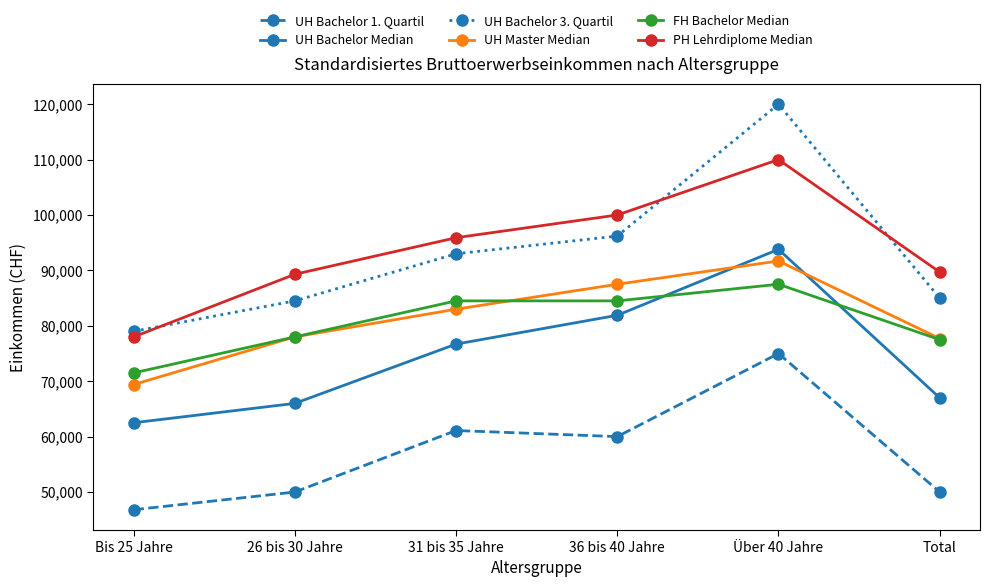

What is the total value across all series at 31 bis 35 Jahre?

494200